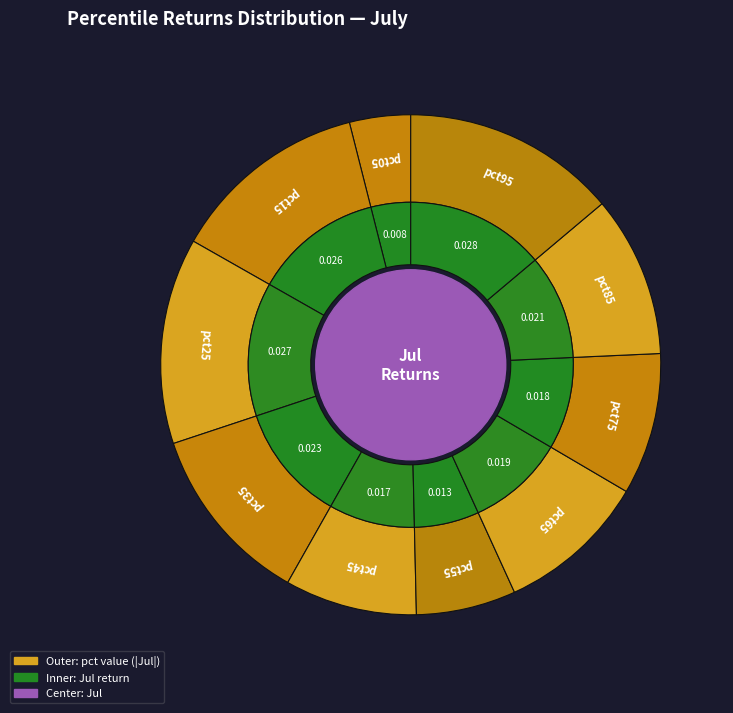

To the nearest percent, what is the difference between the pct05 and pct15 slice percentages?

9%